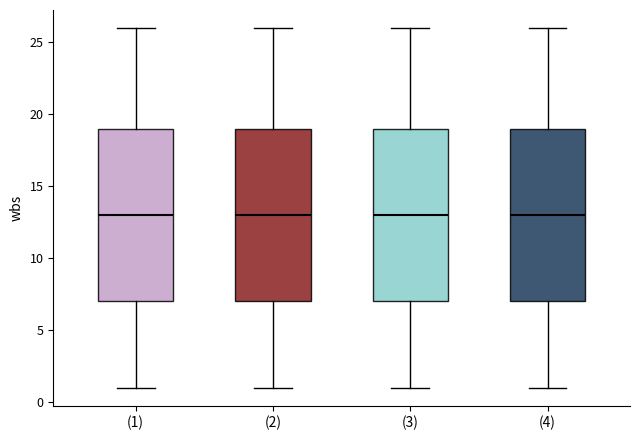

Reading left to right, transcribe this box plot: for each box, give where its median line is, the range the box spans, and where its two whiskers end, as read against the y-axis. The values are not printed on the chart, so give them approximately, as read against the axis.

(1): median 13, box 7 to 19, whiskers 1 to 26
(2): median 13, box 7 to 19, whiskers 1 to 26
(3): median 13, box 7 to 19, whiskers 1 to 26
(4): median 13, box 7 to 19, whiskers 1 to 26